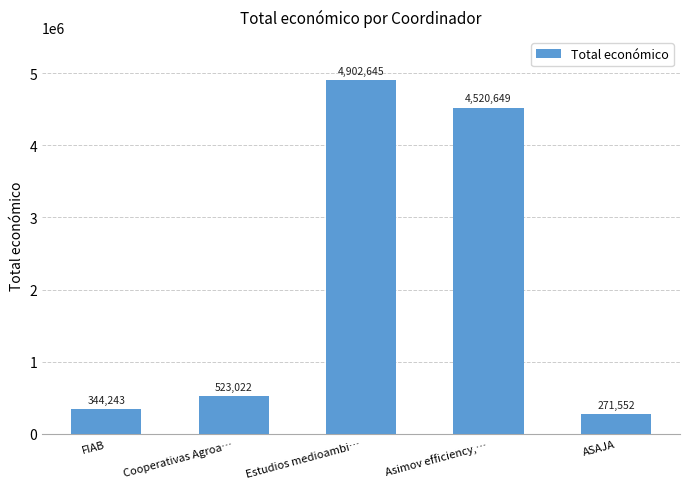

What is the minimum value shown in the chart?

271552